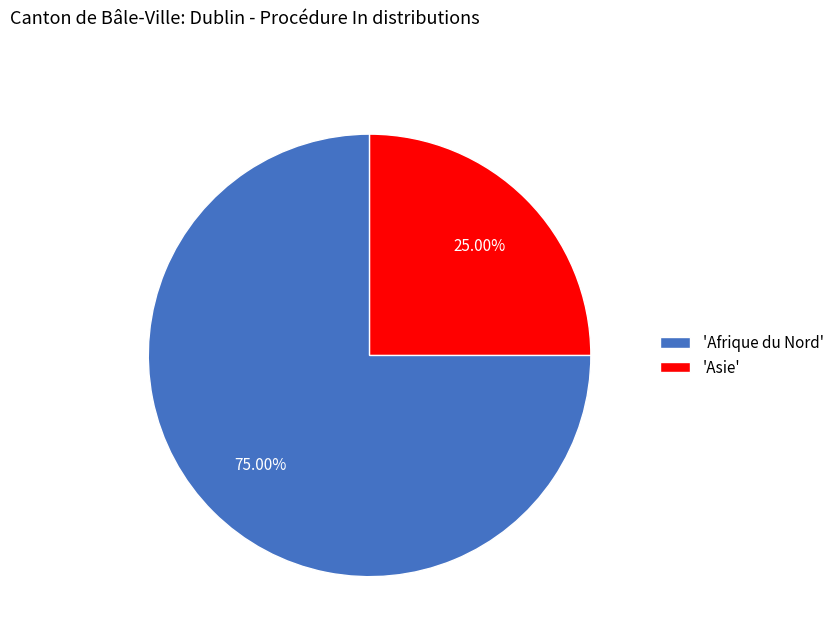

How many slices are in this pie chart?

2